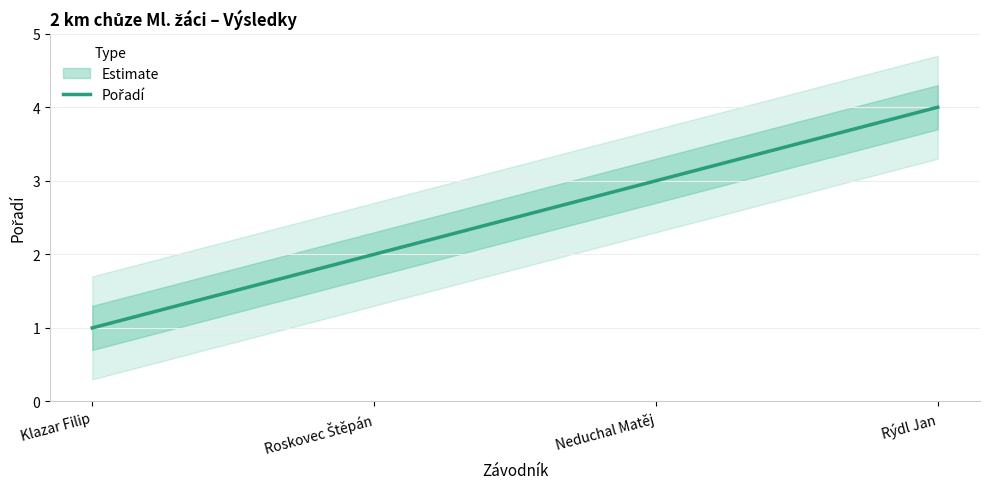

True or false: the data shows 5 at Neduchal Matěj.

False